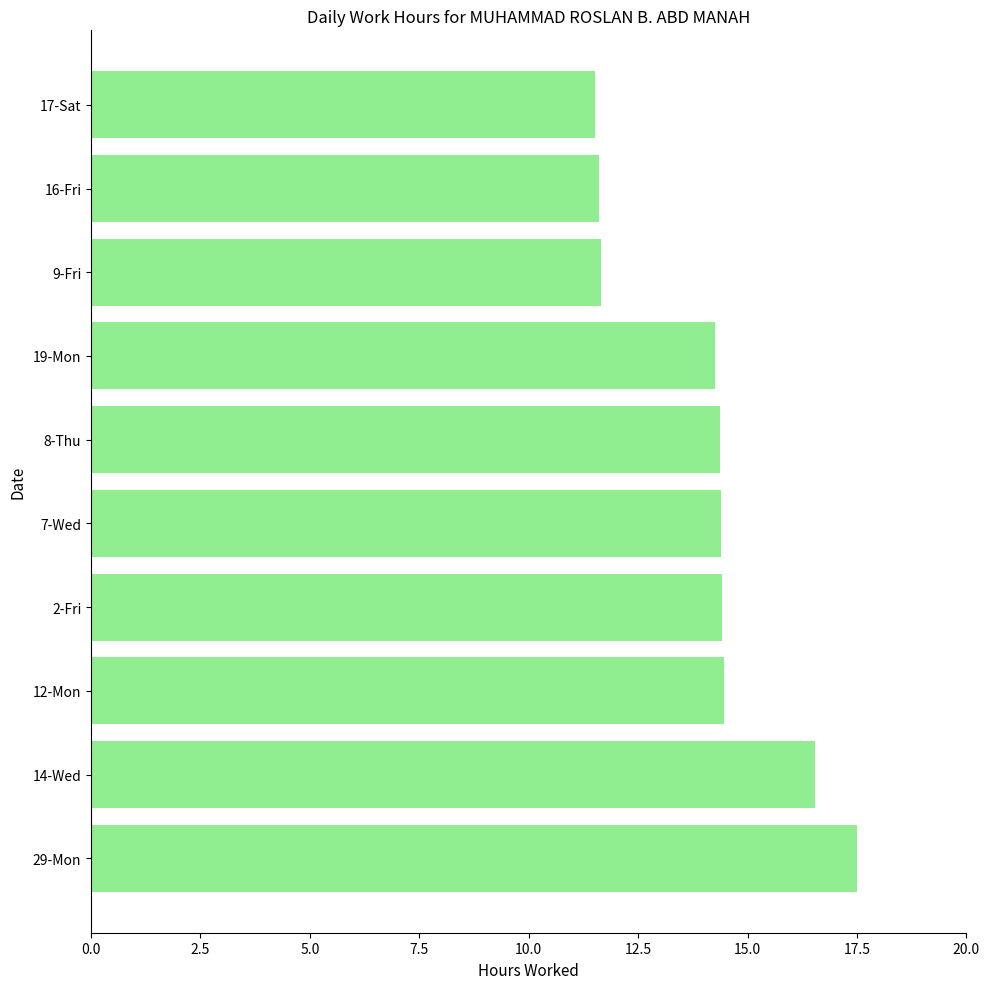

Count the number of data series in this chart.

1